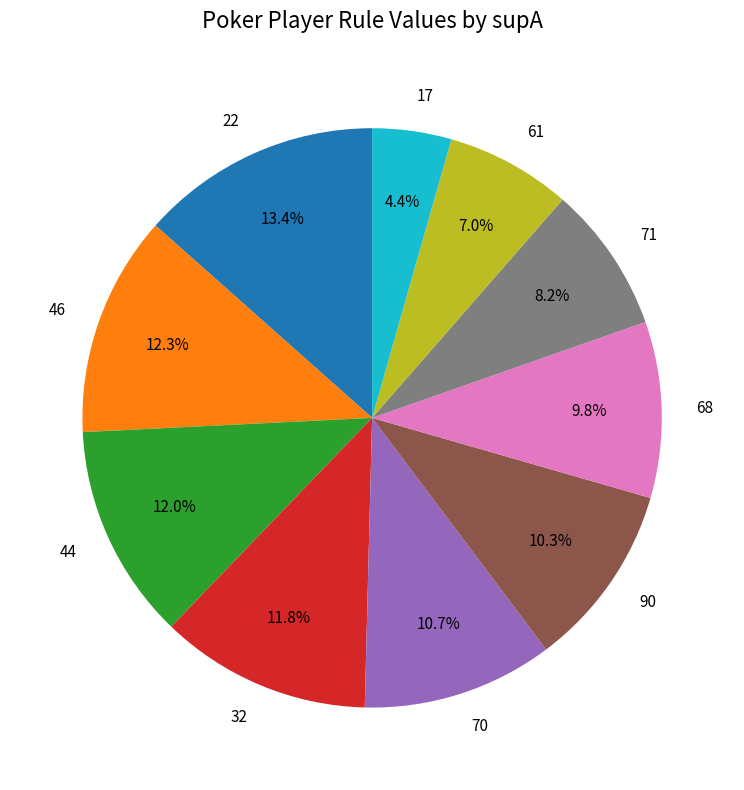

Which category has the biggest portion of the pie?

22